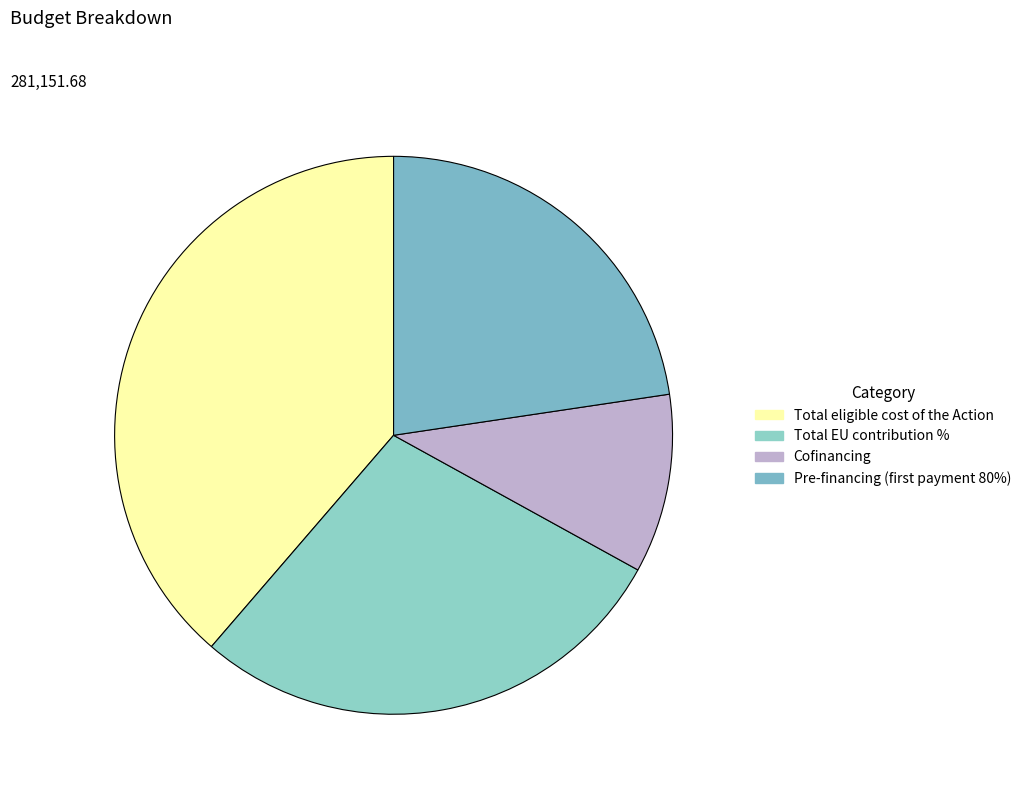

To the nearest percent, what is the difference between the largest and smallest slice percentages?

28%